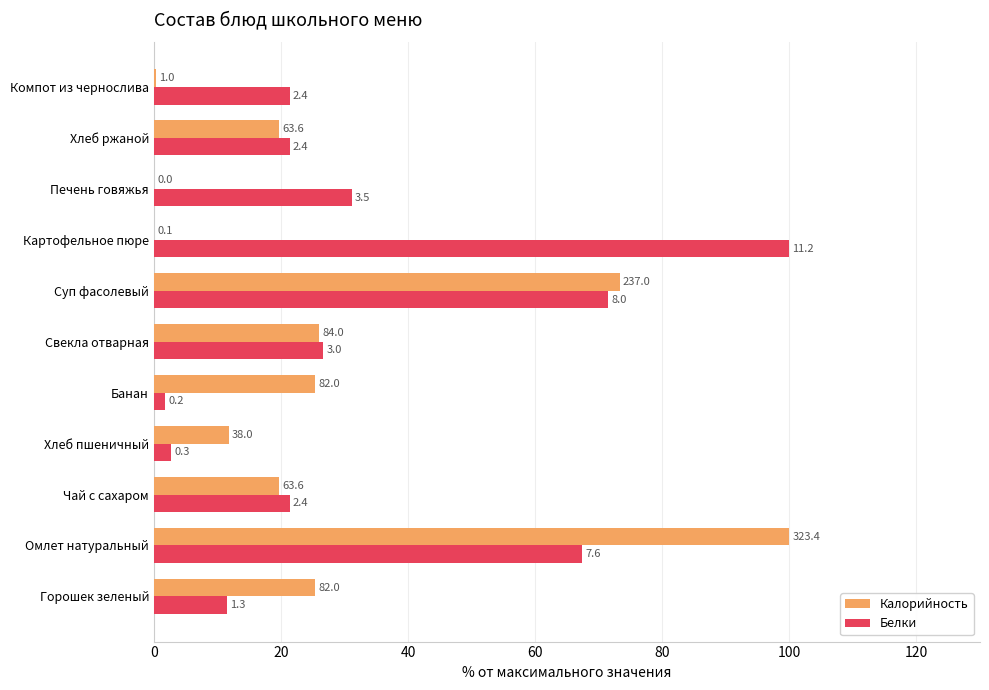

What are all the series names shown in the legend?

Калорийность, Белки